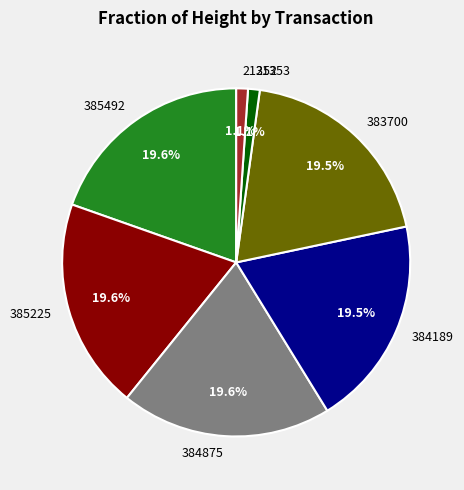

Between 385225 and 21353, which is larger?

385225